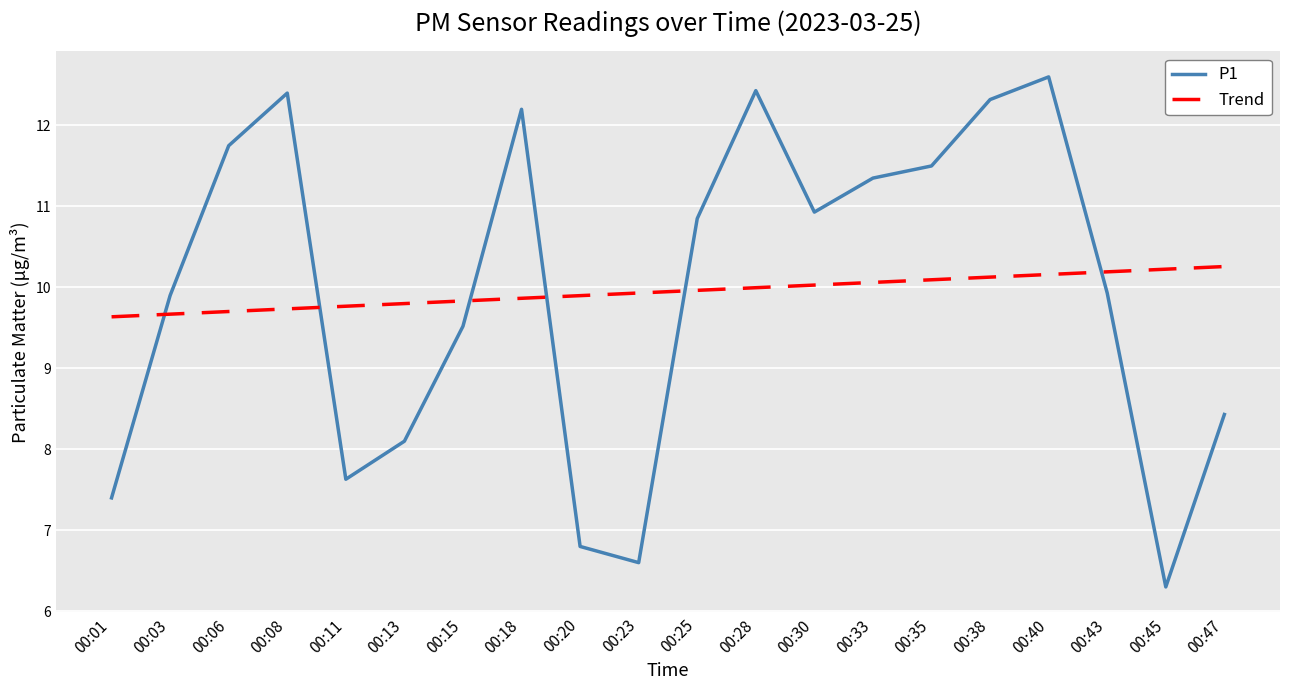

Between 00:38 and 00:43, which series saw the biggest shift?

P1